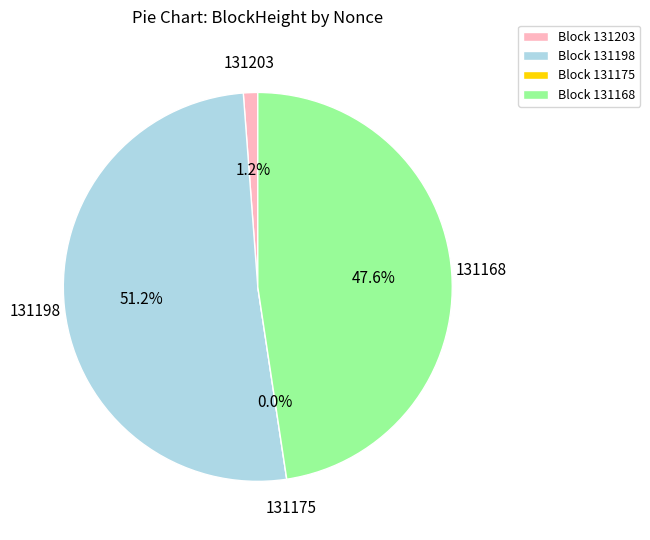

Count the number of slices in the pie.

4